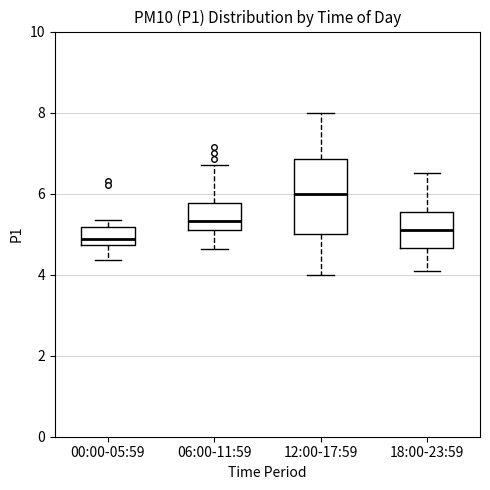

Where is the lower edge of the box for 18:00-23:59 on the y-axis? The values are not printed on the chart, so give them approximately, as read against the axis.

4.6